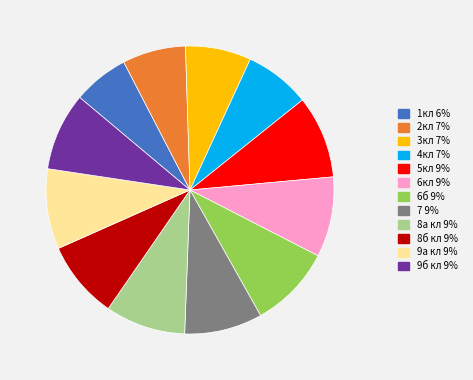

True or false: 8а кл accounts for 9% of the total.

True